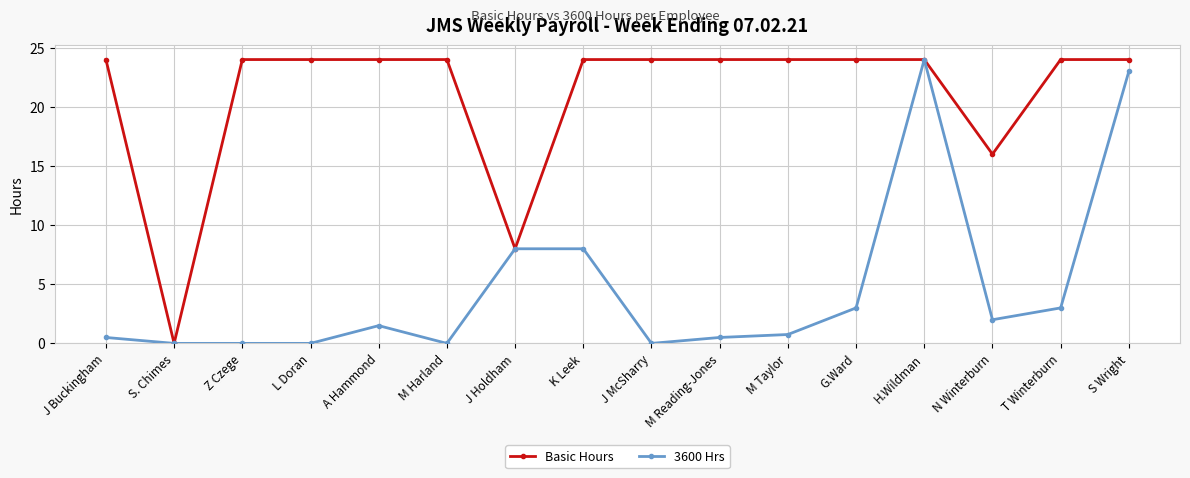

The 3600 Hrs series shows 16.0 at J McSharry. True or false?

False